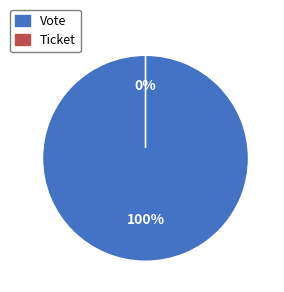

To the nearest percent, what is the difference between the Vote and Ticket slice percentages?

100%